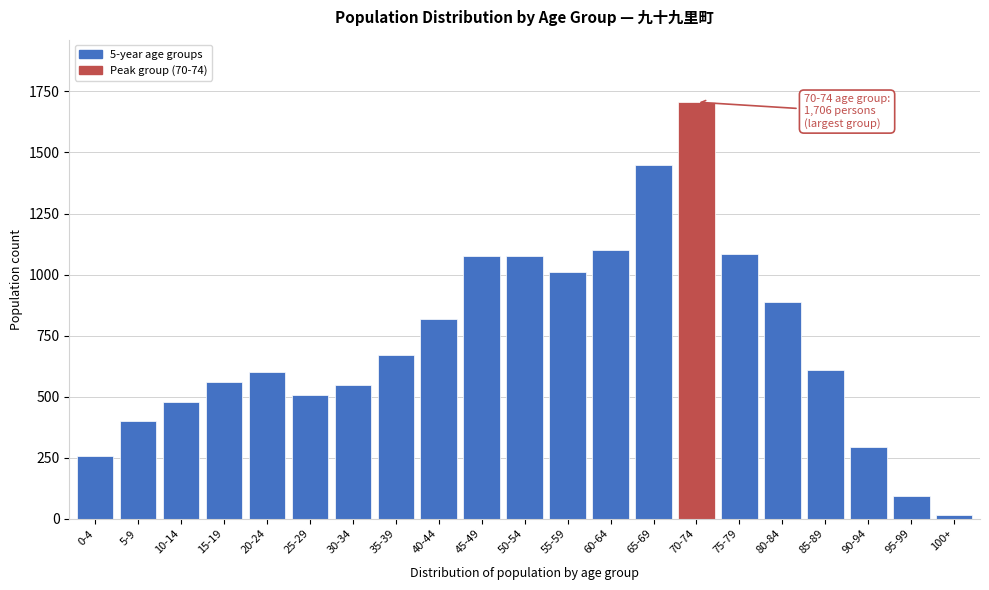

What is the average value?

726